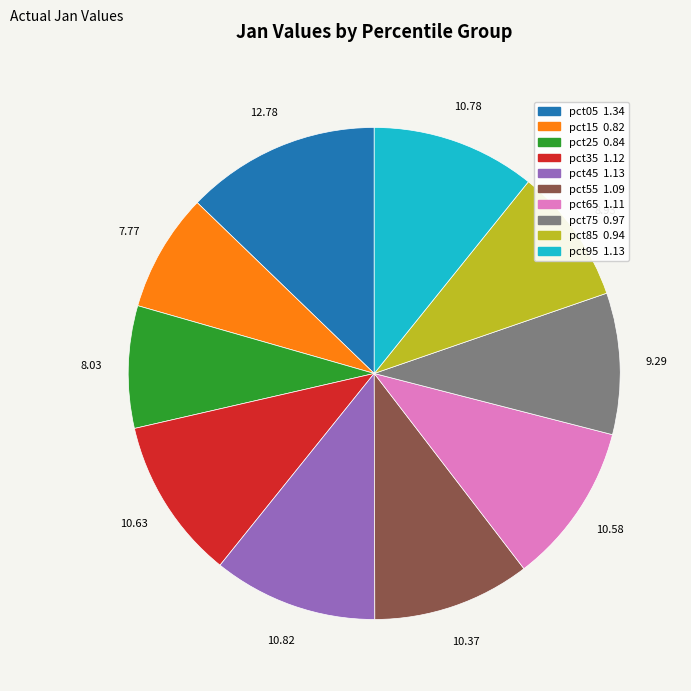

How many segments does this pie chart have?

10